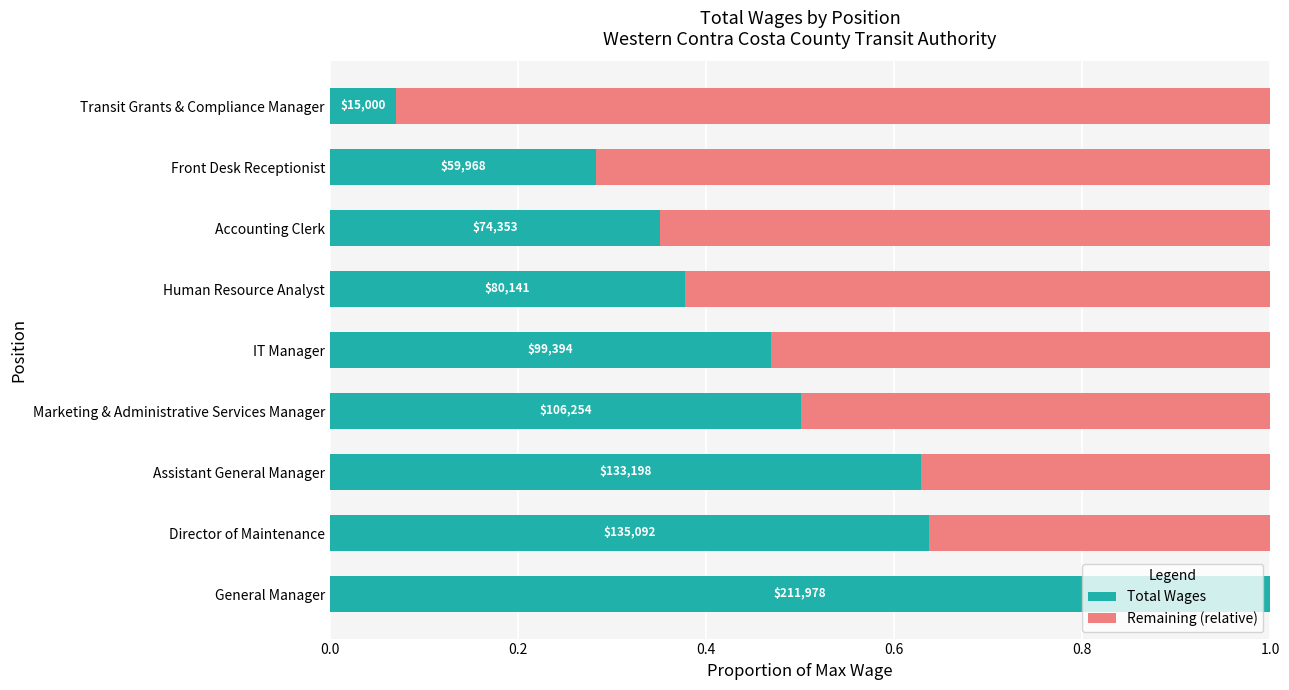

Which series has the largest total across all categories?

Remaining (relative)